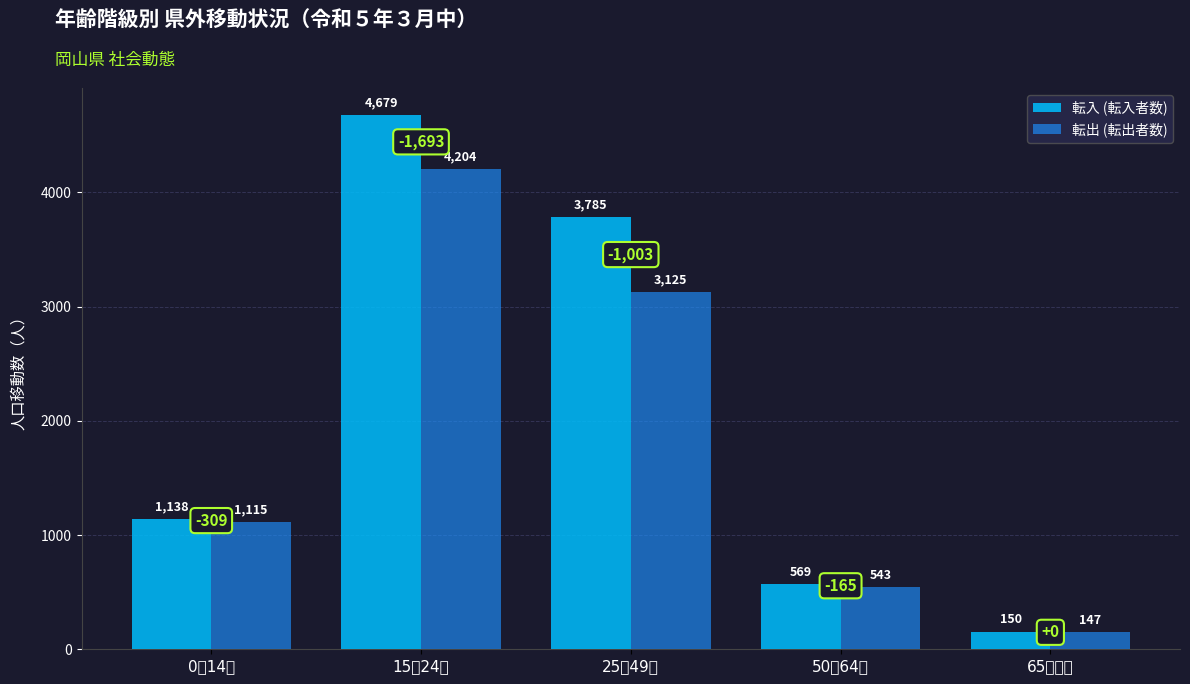

The value of 転出 (転出者数) at 0～14歳 is 249. True or false?

False